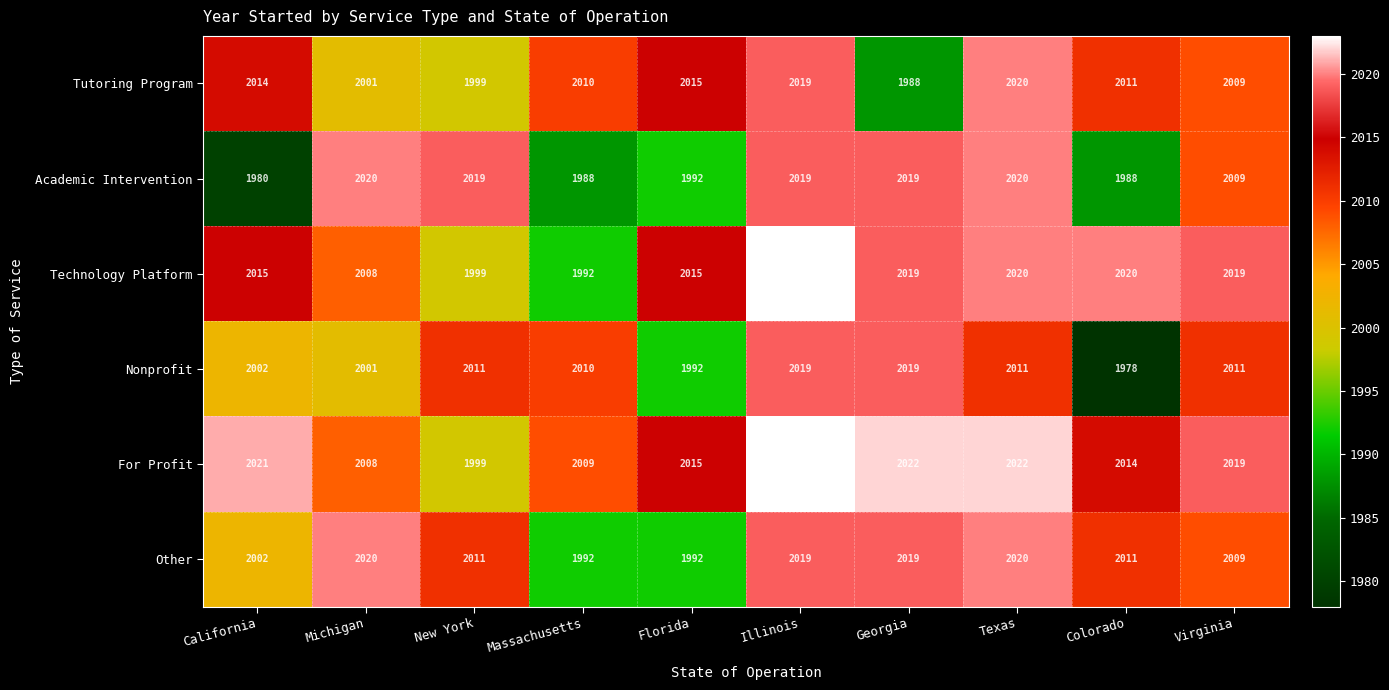

Read the Technology Platform value at New York.

1999